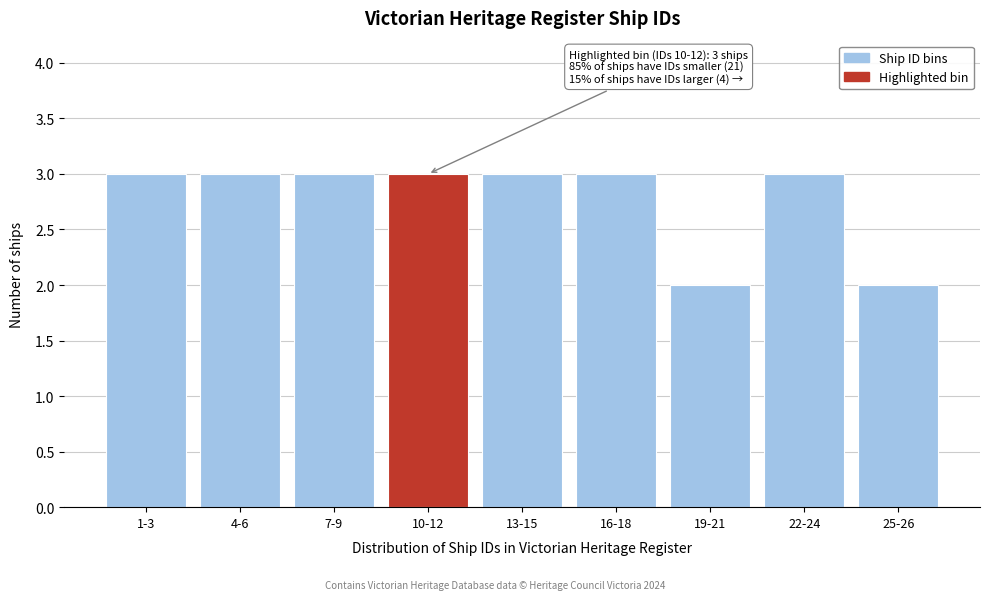

Reading left to right, list all the values displayed in this chart.

3	3	3	3	3	3	2	3	2